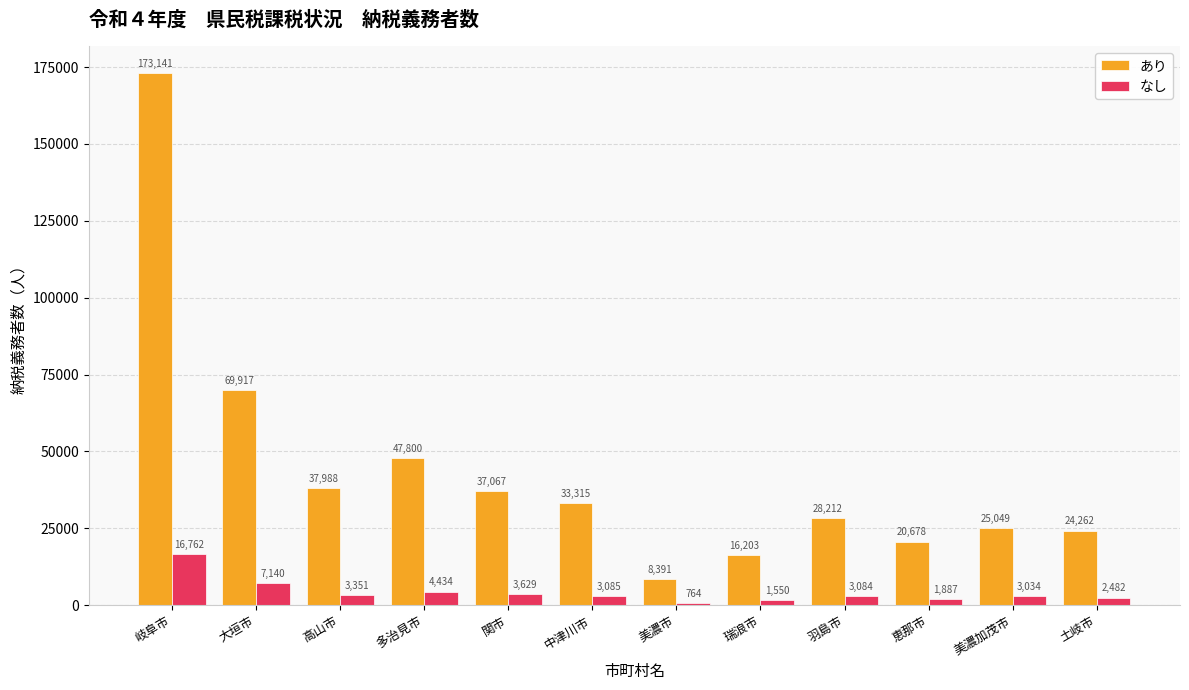

What is the spread (max minus min) of values at 多治見市?

43366